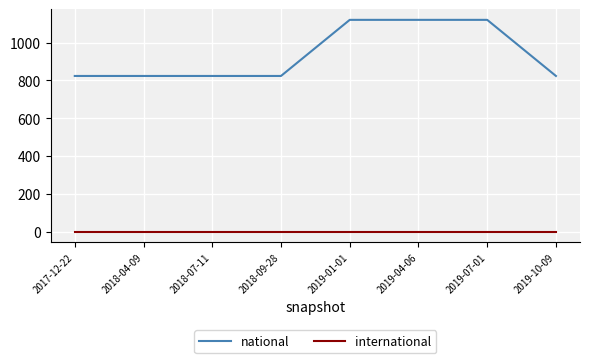

Reading right to left, what are all the values shown in this chart?

national: 824	1121	1121	1121	824	824	824	824
international: 0	0	0	0	0	0	0	0